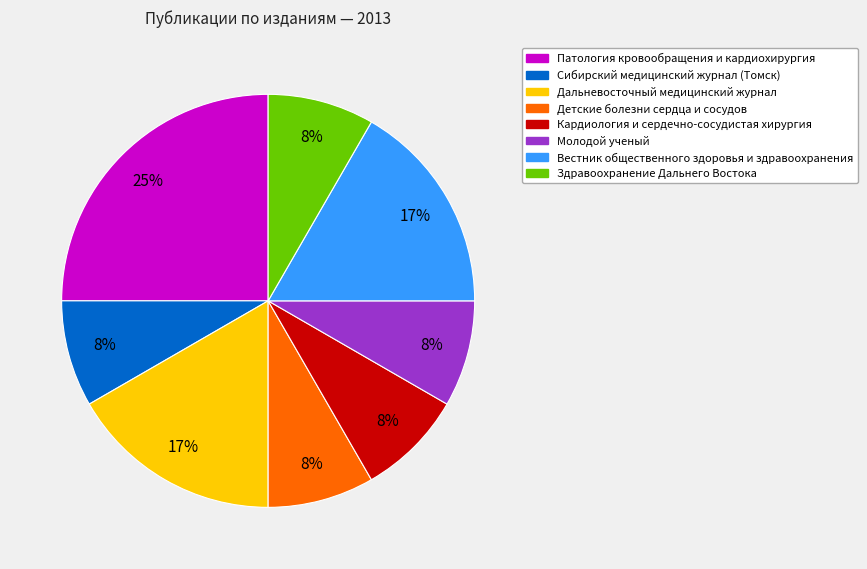

What is the ratio of the value at Вестник общественного здоровья и здравоохранения to the value at Патология кровообращения и кардиохирургия?

0.7